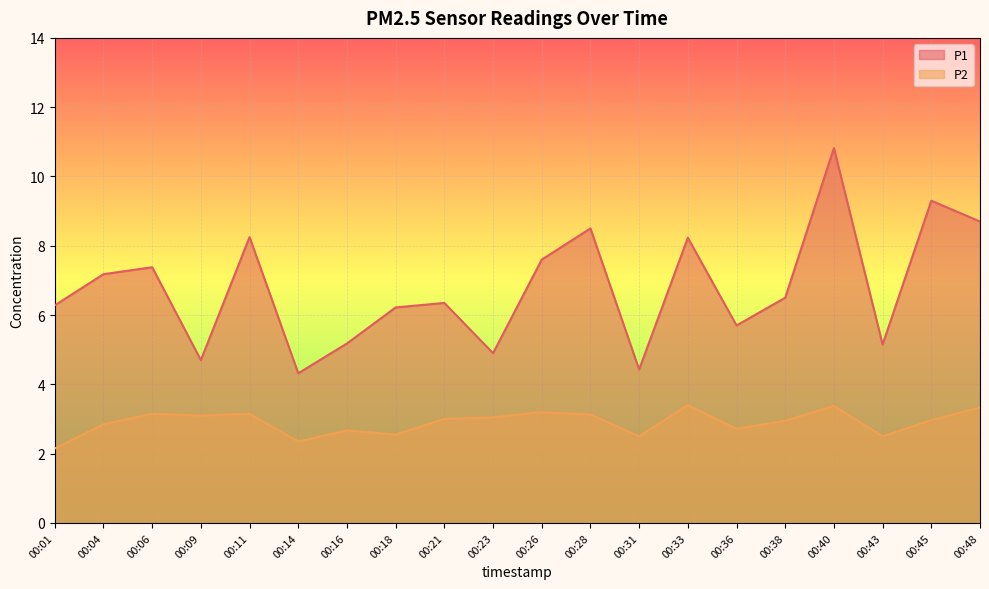

At how many categories does at least one series exceed 3?

20